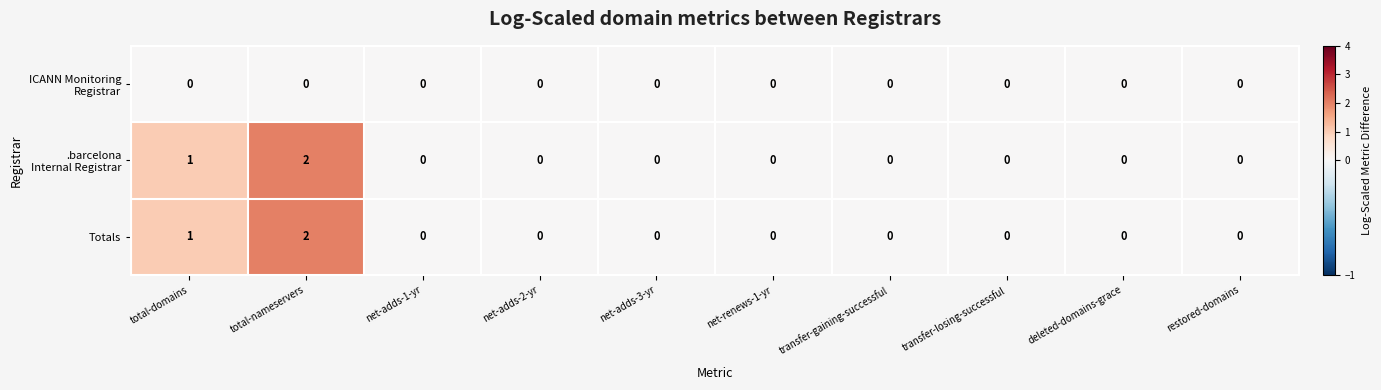

Which category has the highest value in the Totals series?

total-nameservers